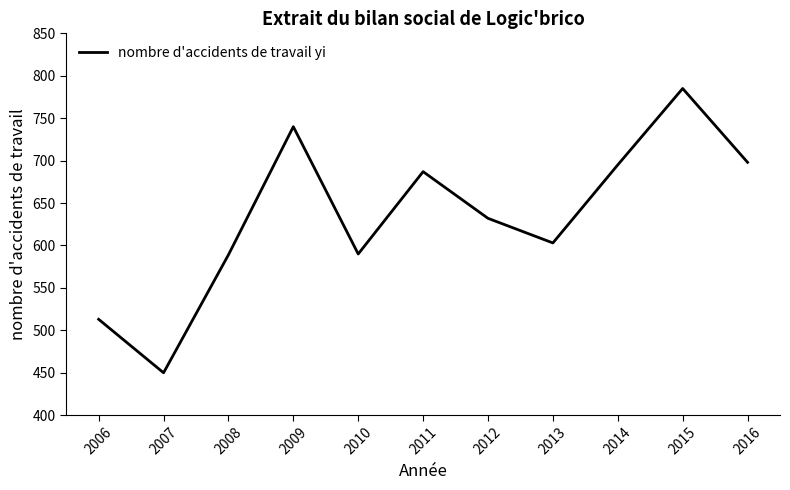

Which has a higher value, 2013 or 2006?

2013